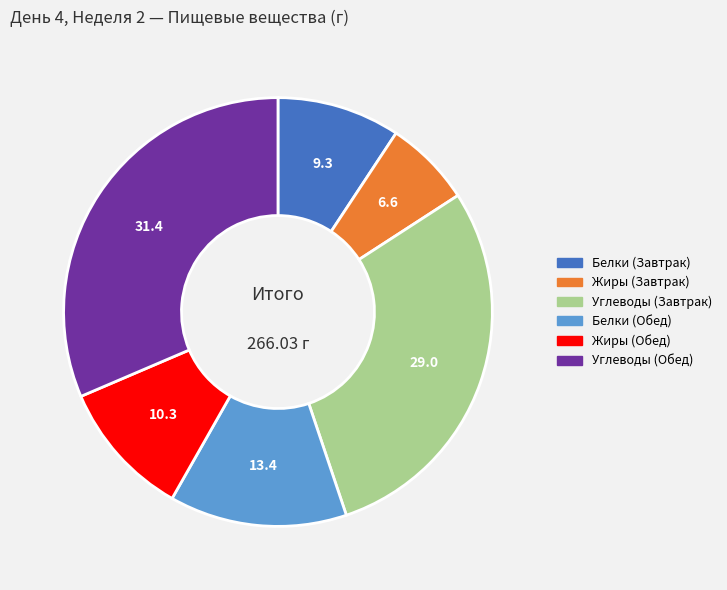

Is there a majority slice in this chart?

No